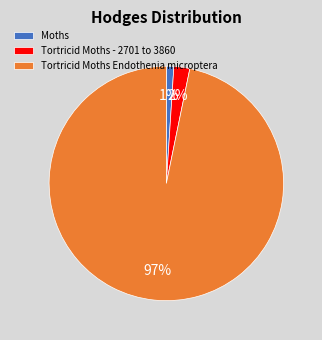

How many segments does this pie chart have?

3